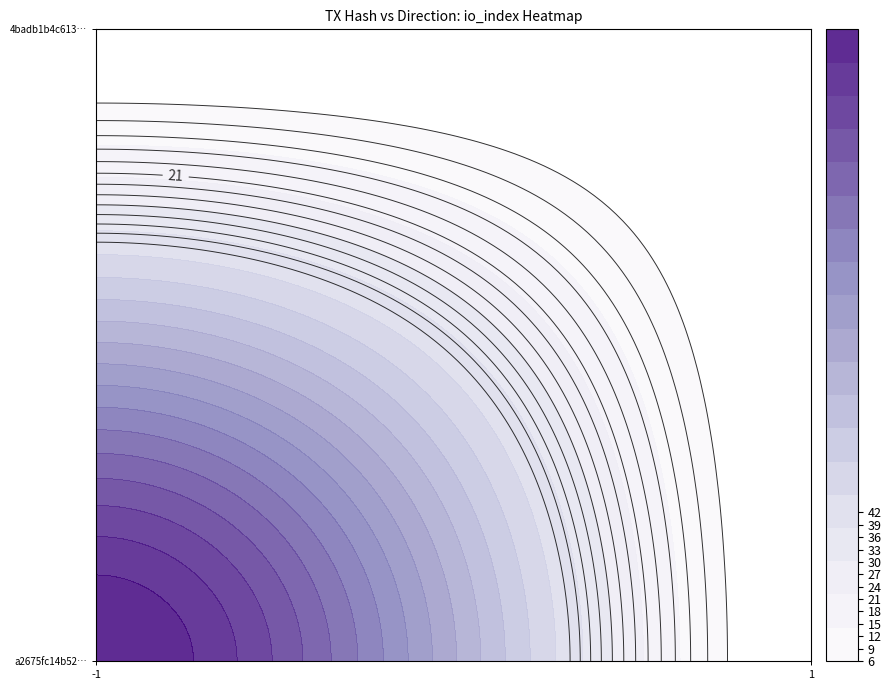

Is the value of a2675fc14b52980483dbe7d01e8844a3c4d5167 at direction greater than the value of 4badb1b4c613404db80398f7c1d316745b964bb at direction?

No